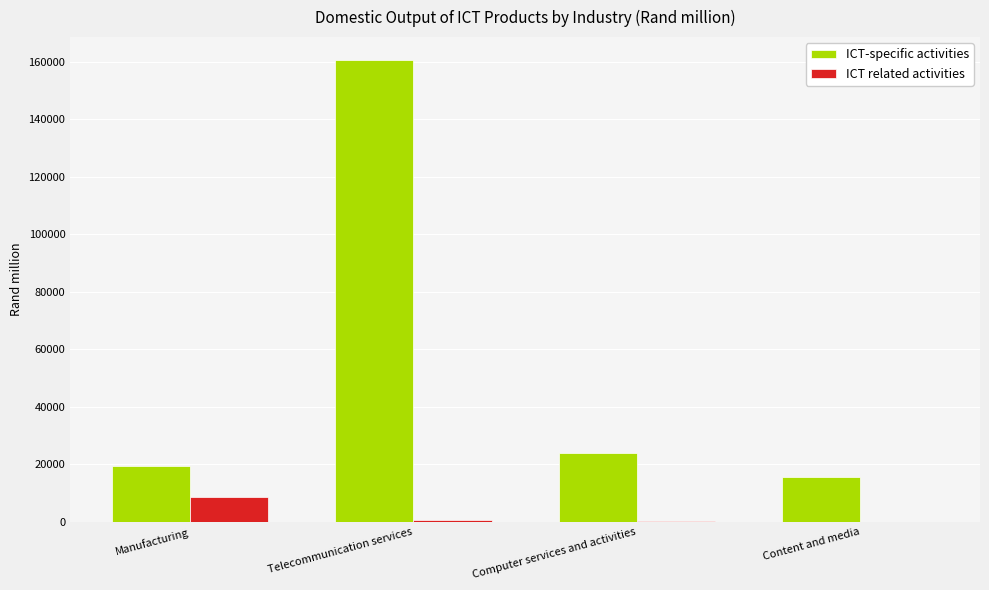

How many groups of bars are there?

4